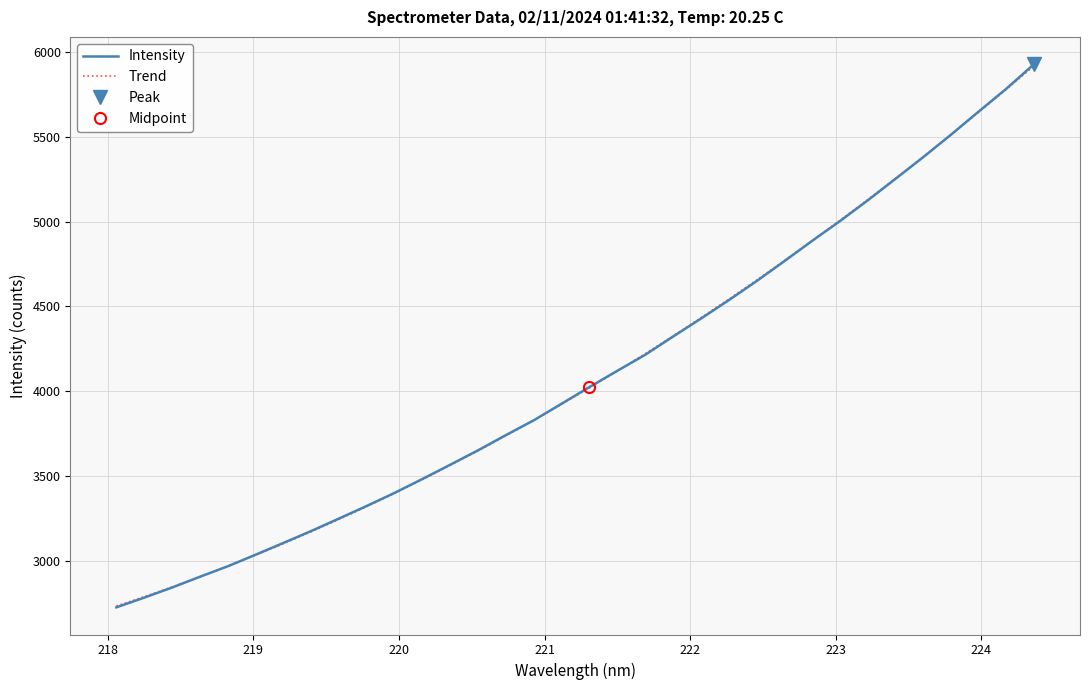

What is the label of the 28th point from the right?

223